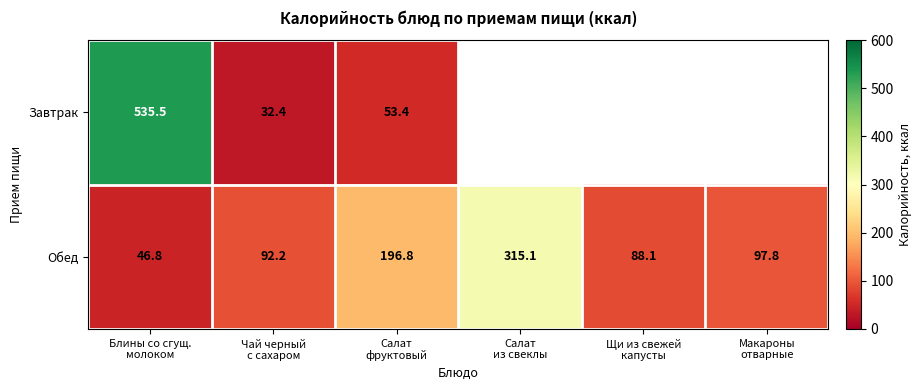

How many categories are shown in the chart?

6